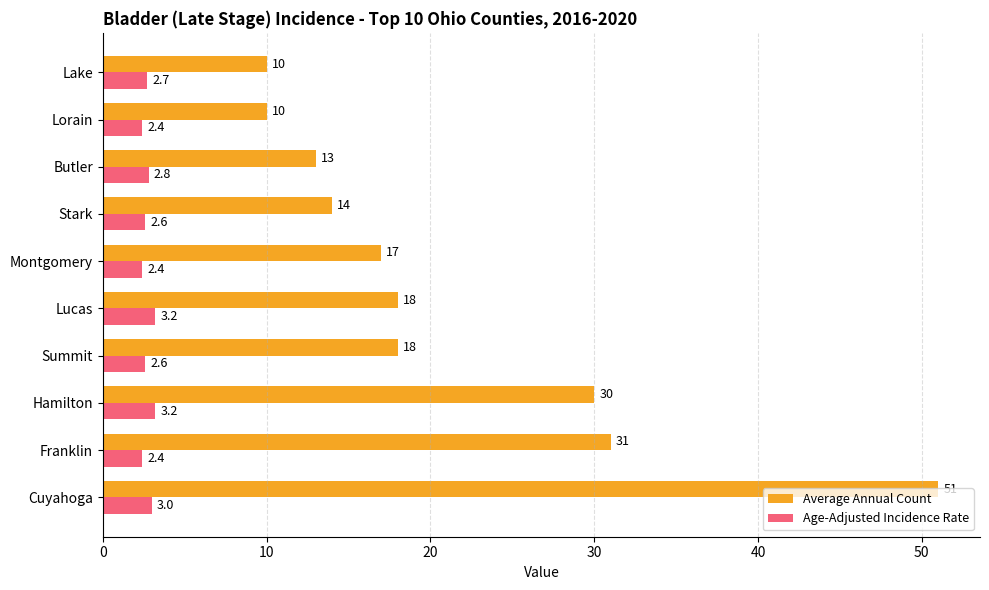

What value does the Average Annual Count series have at Hamilton?

30.0